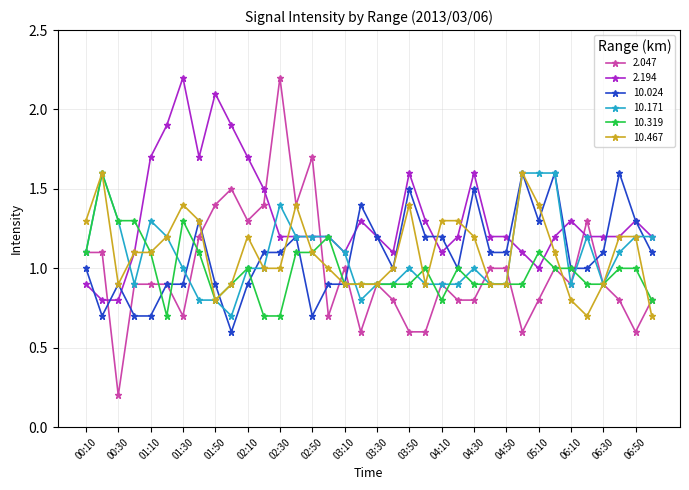

True or false: 10.319 has more than 2 interior local peaks.

True